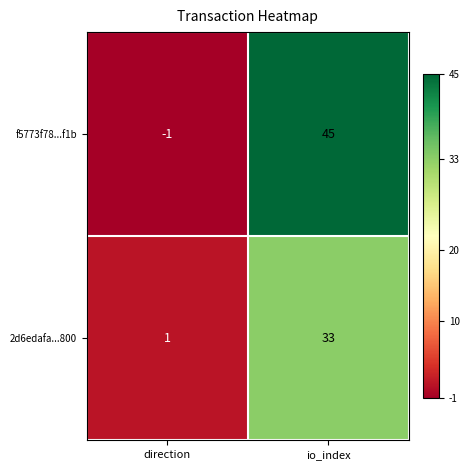

What is the greatest value displayed?

45